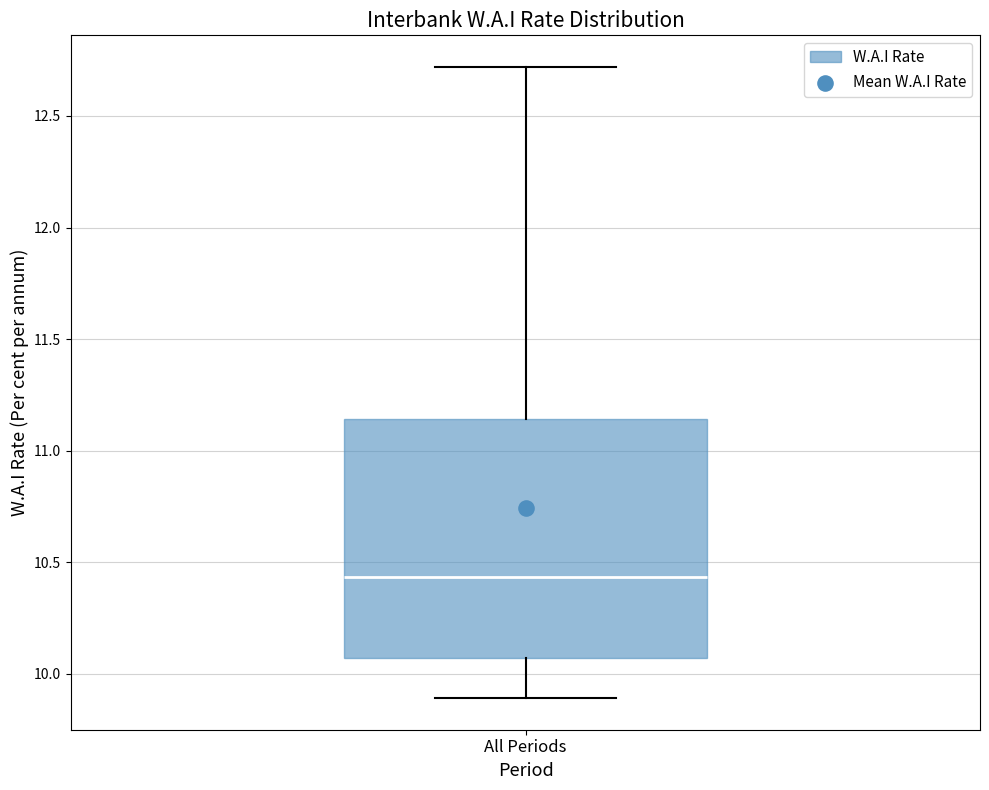

Where does the median line of the box for All Periods sit on the y-axis? The values are not printed on the chart, so give them approximately, as read against the axis.

10.45